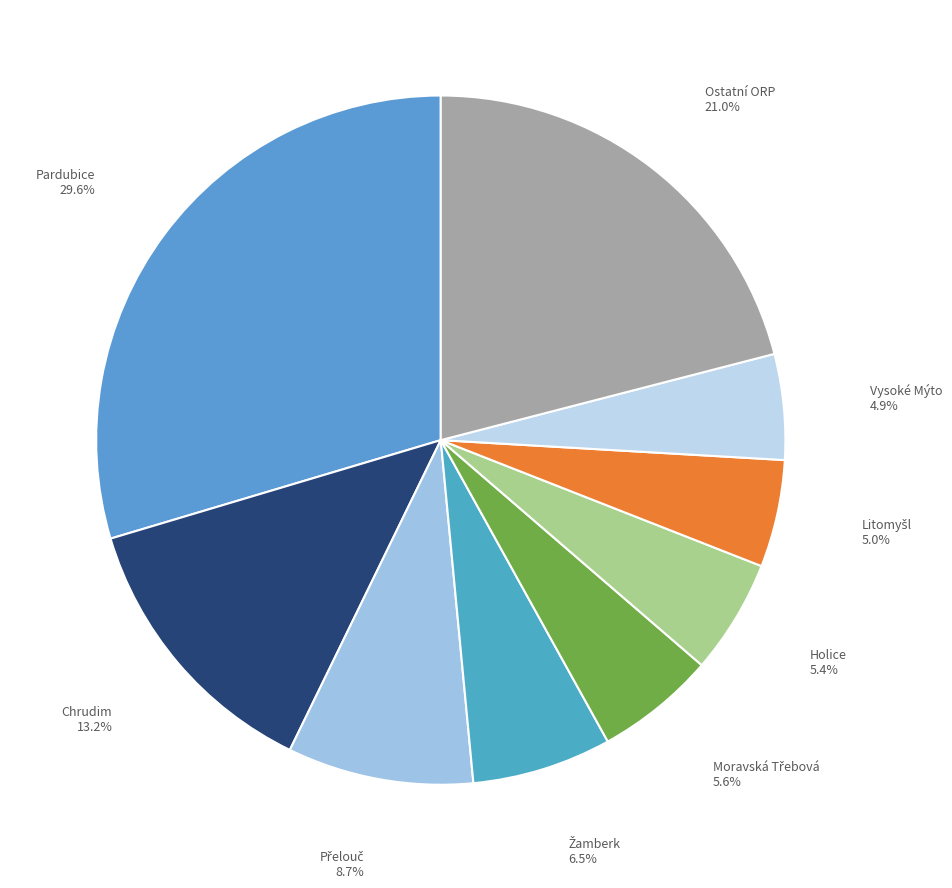

What is the ratio of the value at Ostatní ORP to the value at Holice?

3.9